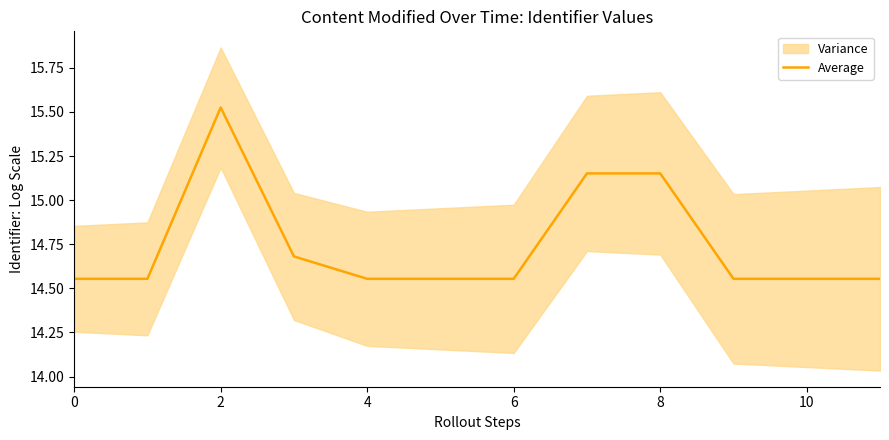

How many lines are shown in the chart?

1